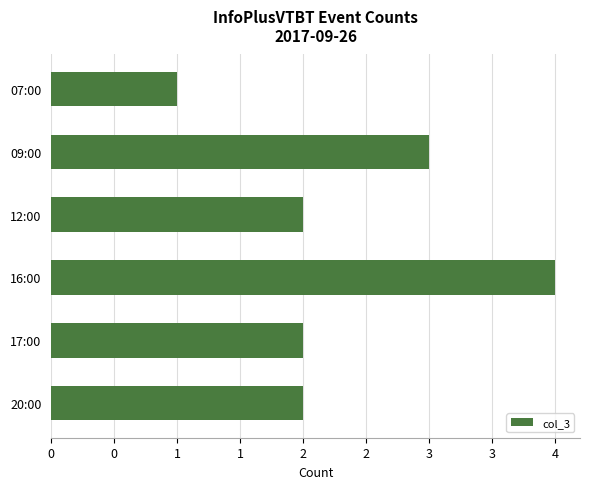

Are the bars horizontal?

Yes